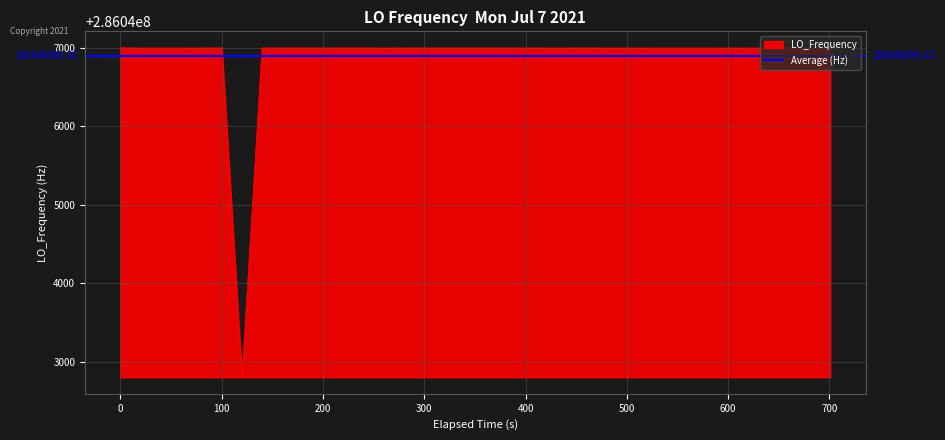

What is the maximum value for LO_Frequency?

286047002.6